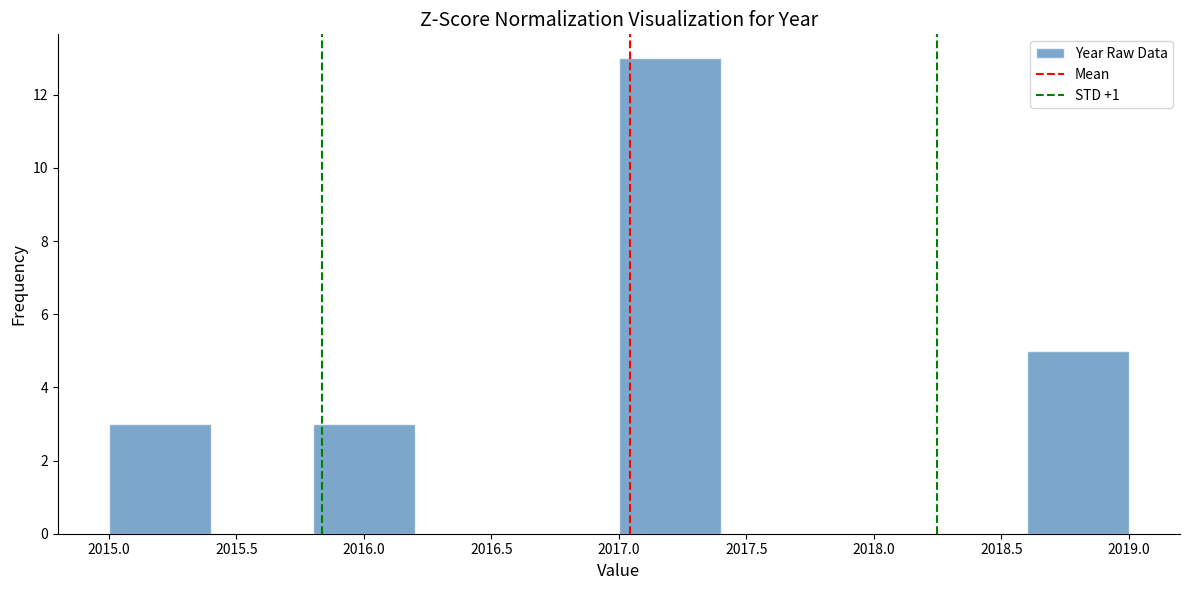

Reading left to right, transcribe this chart: for each bar, give the range it covers on the x-axis and its height. The values are not printed on the chart, so give them approximately, as read against the axis.

2015.0 to 2015.4: 3
2015.4 to 2015.8: 0
2015.8 to 2016.2: 3
2016.2 to 2016.6: 0
2016.6 to 2017.0: 0
2017.0 to 2017.4: 13
2017.4 to 2017.8: 0
2017.8 to 2018.2: 0
2018.2 to 2018.6: 0
2018.6 to 2019.0: 5